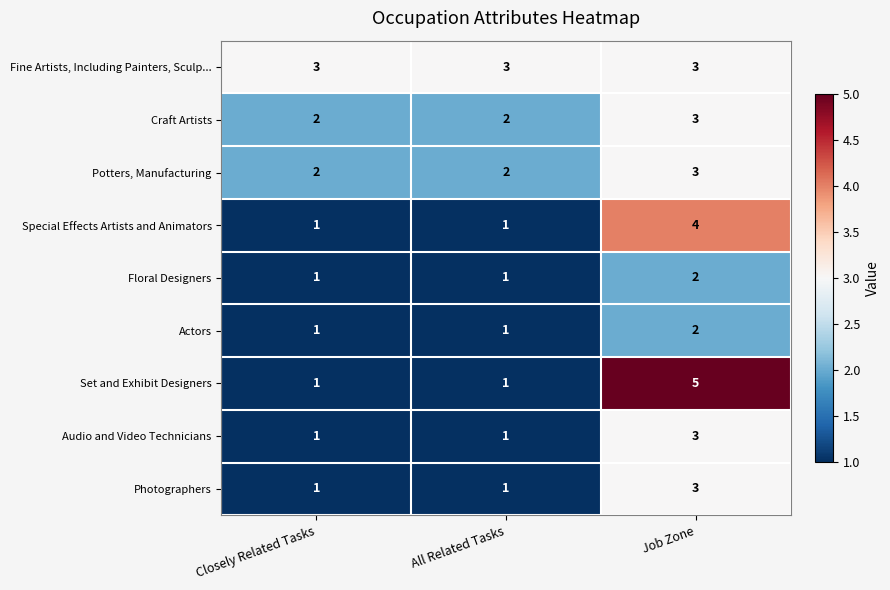

What is the average value of the Fine Artists, Including Painters, Sculp... series?

3